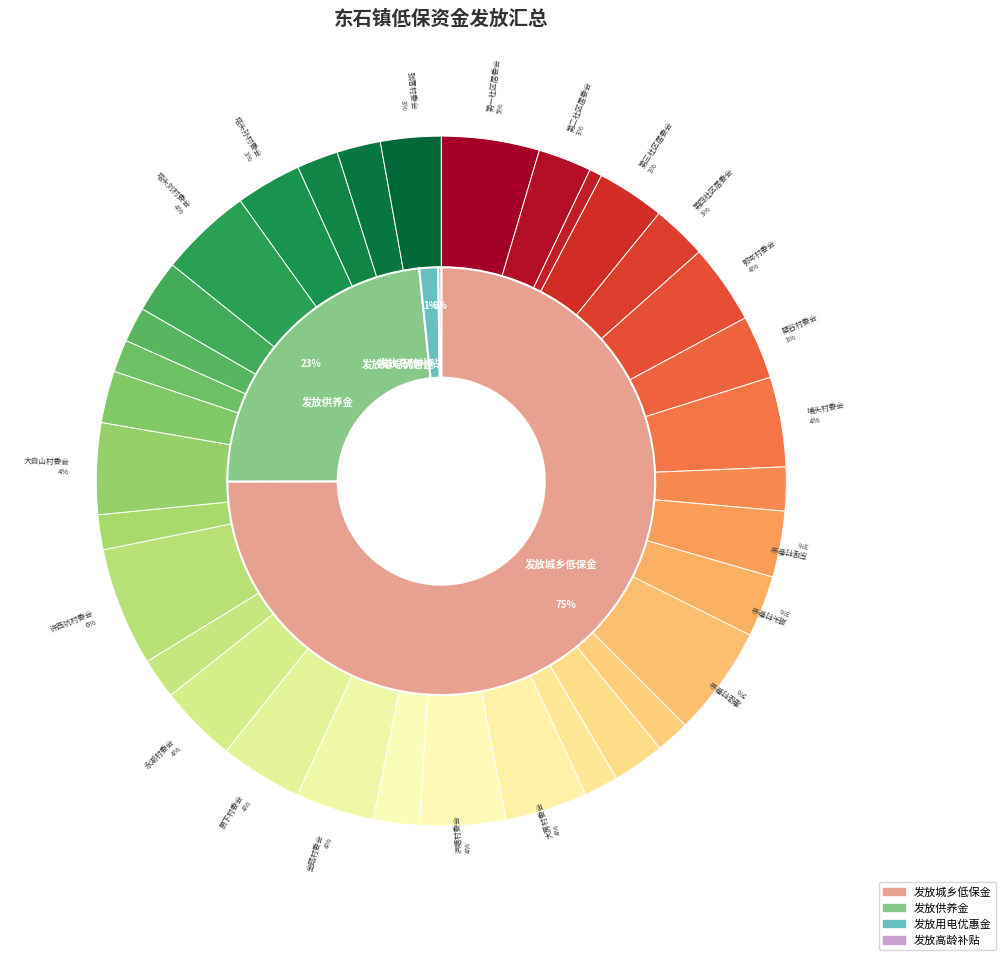

What is the smallest slice in the pie chart?

第五社区居委会